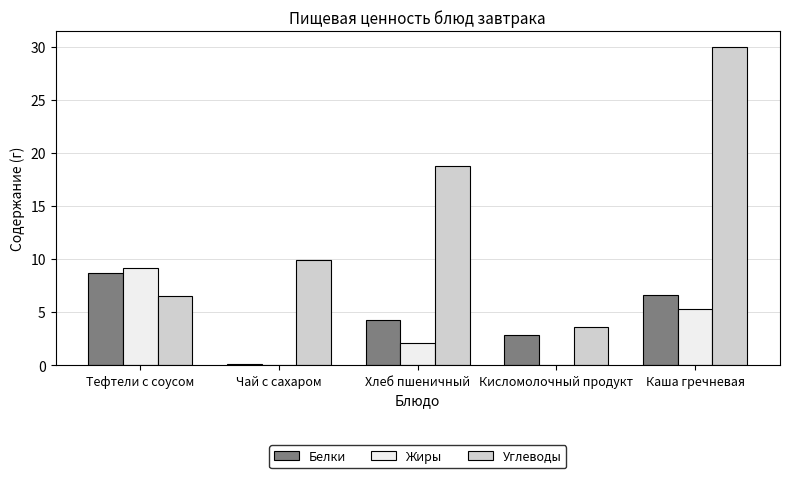

Which series has the largest range (max minus min)?

Углеводы